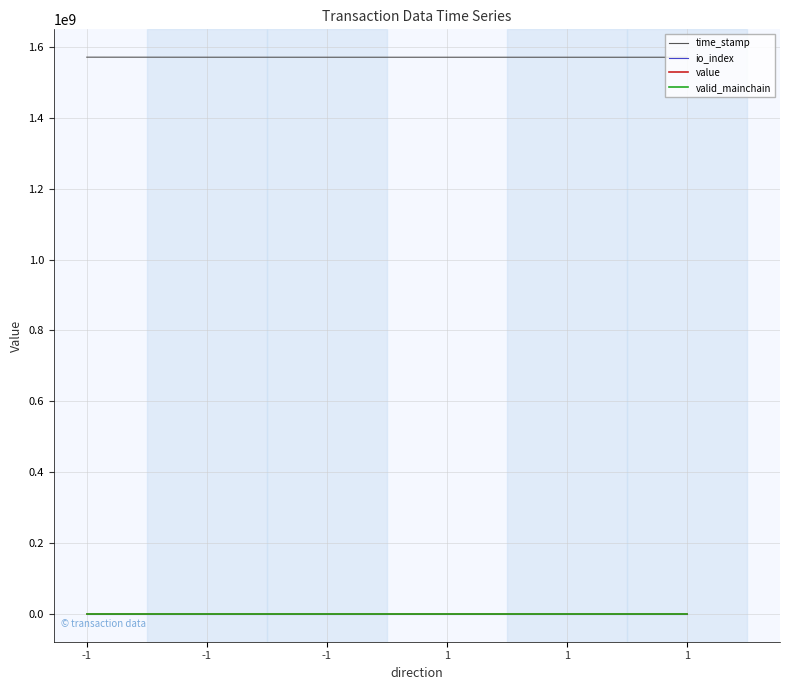

What are all the series names shown in the legend?

time_stamp, io_index, value, valid_mainchain